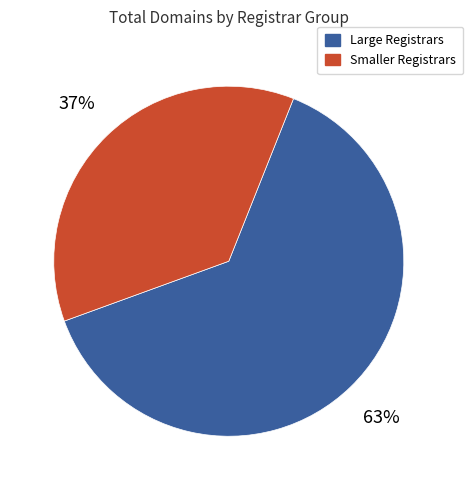

How many slices are in this pie chart?

2